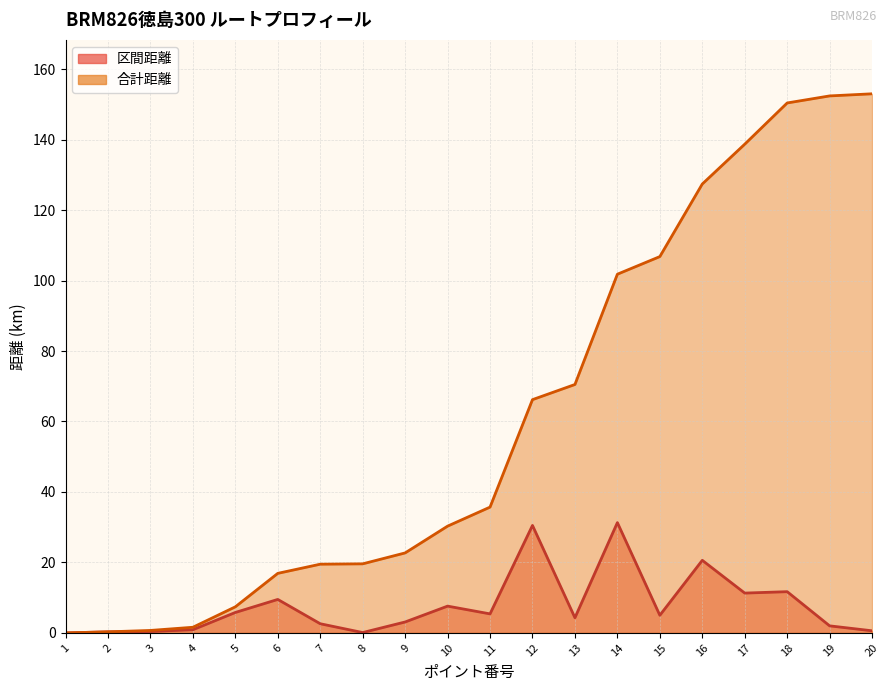

Between 19 and 12, which is larger?

12